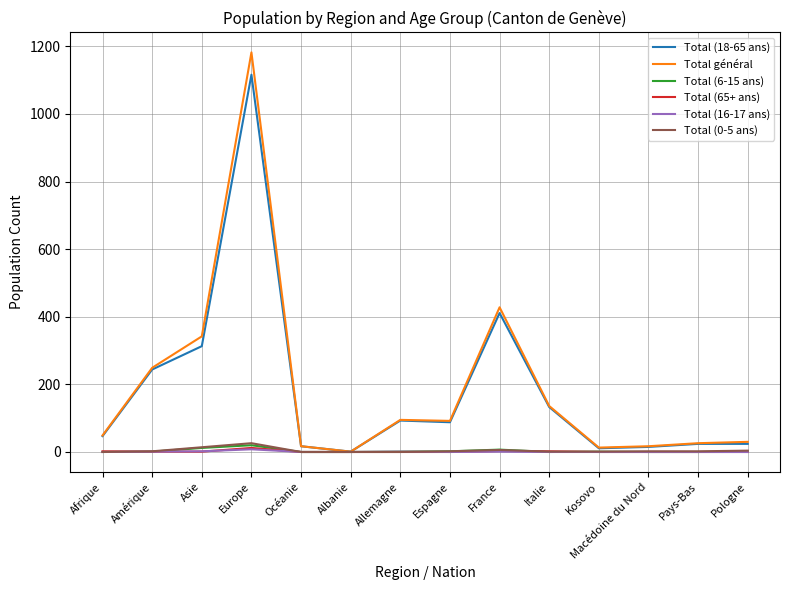

At which category does the chart reach its peak across all series?

Europe